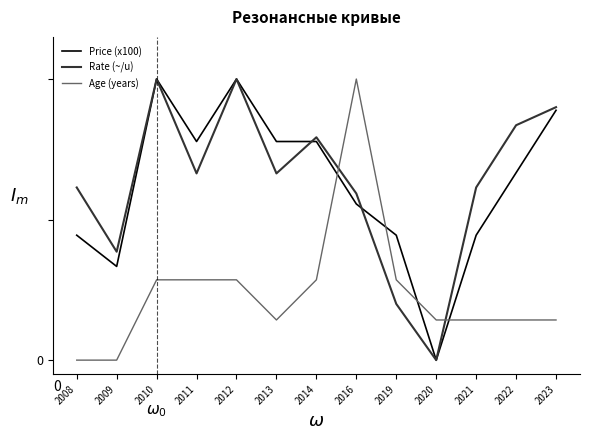

What is the total value across all series at 2009?

0.7